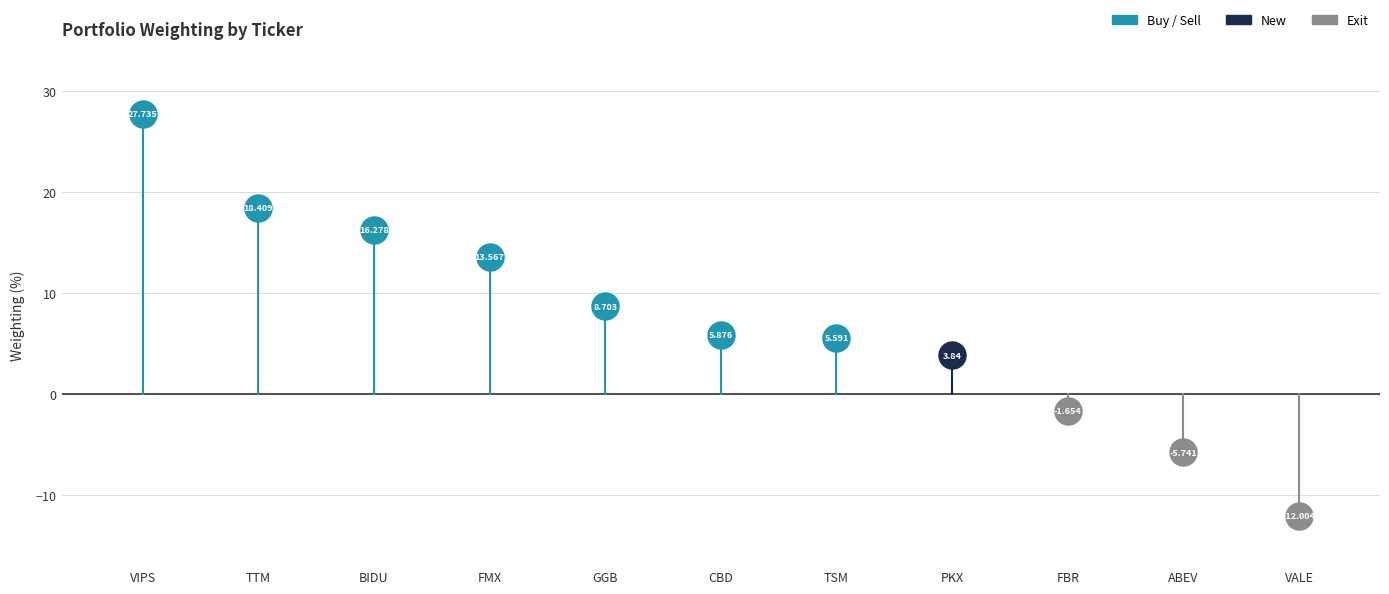

What is the change in value from TTM to VALE?

-30.4